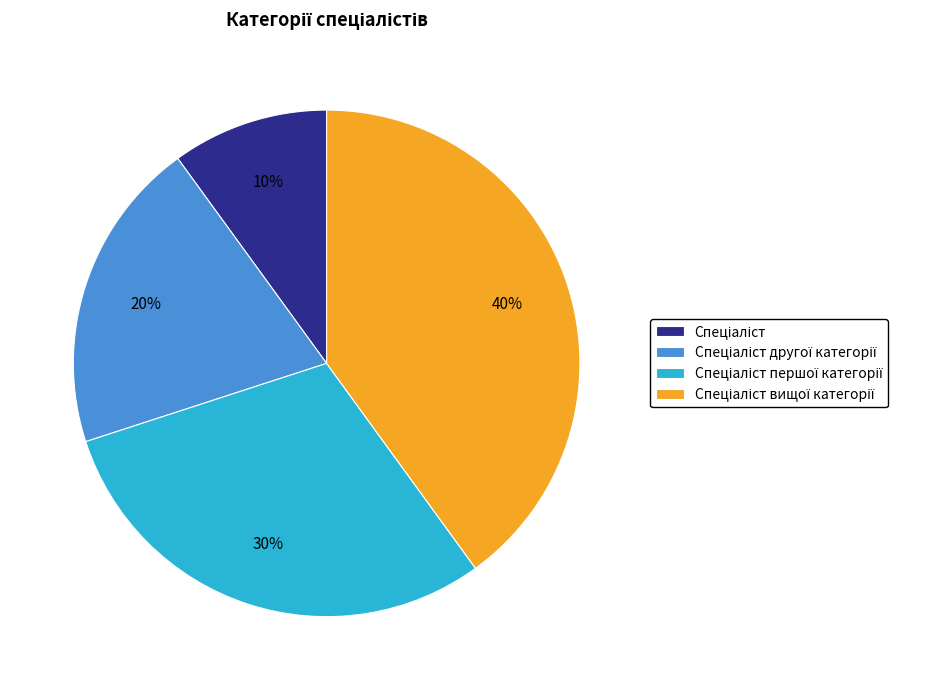

Does any single category account for the majority?

No